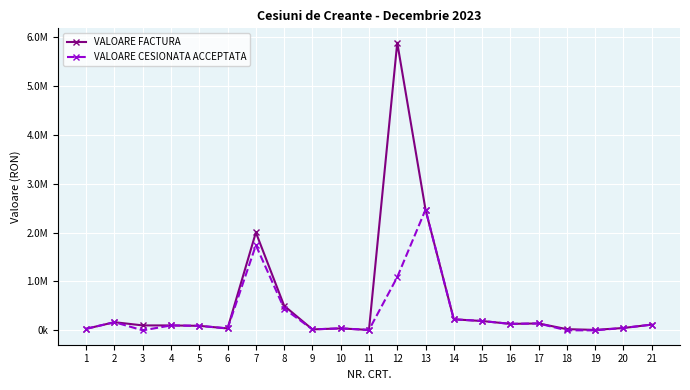

What are all the series names shown in the legend?

VALOARE FACTURA, VALOARE CESIONATA ACCEPTATA